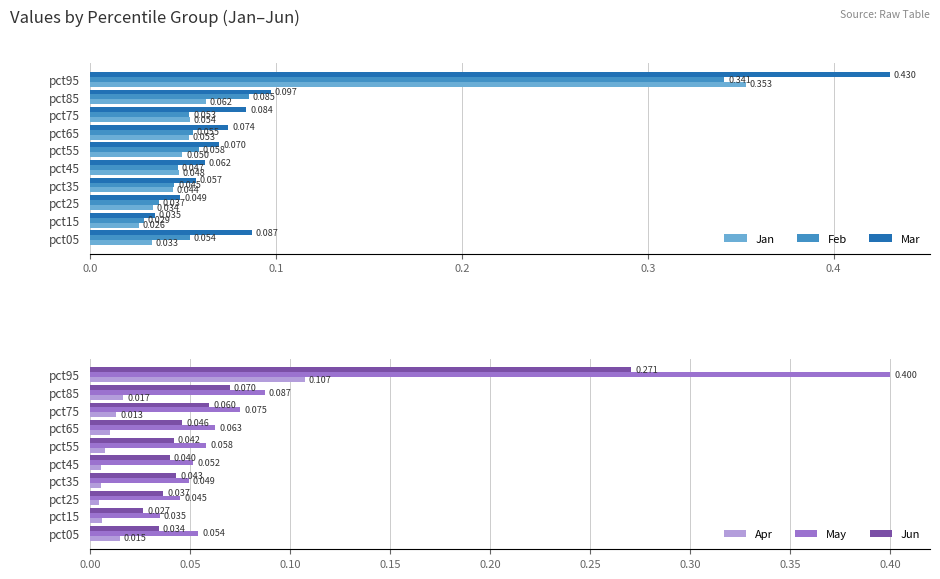

Rank the categories by Jan value from highest to lowest.

pct95, pct85, pct75, pct65, pct55, pct45, pct35, pct25, pct05, pct15